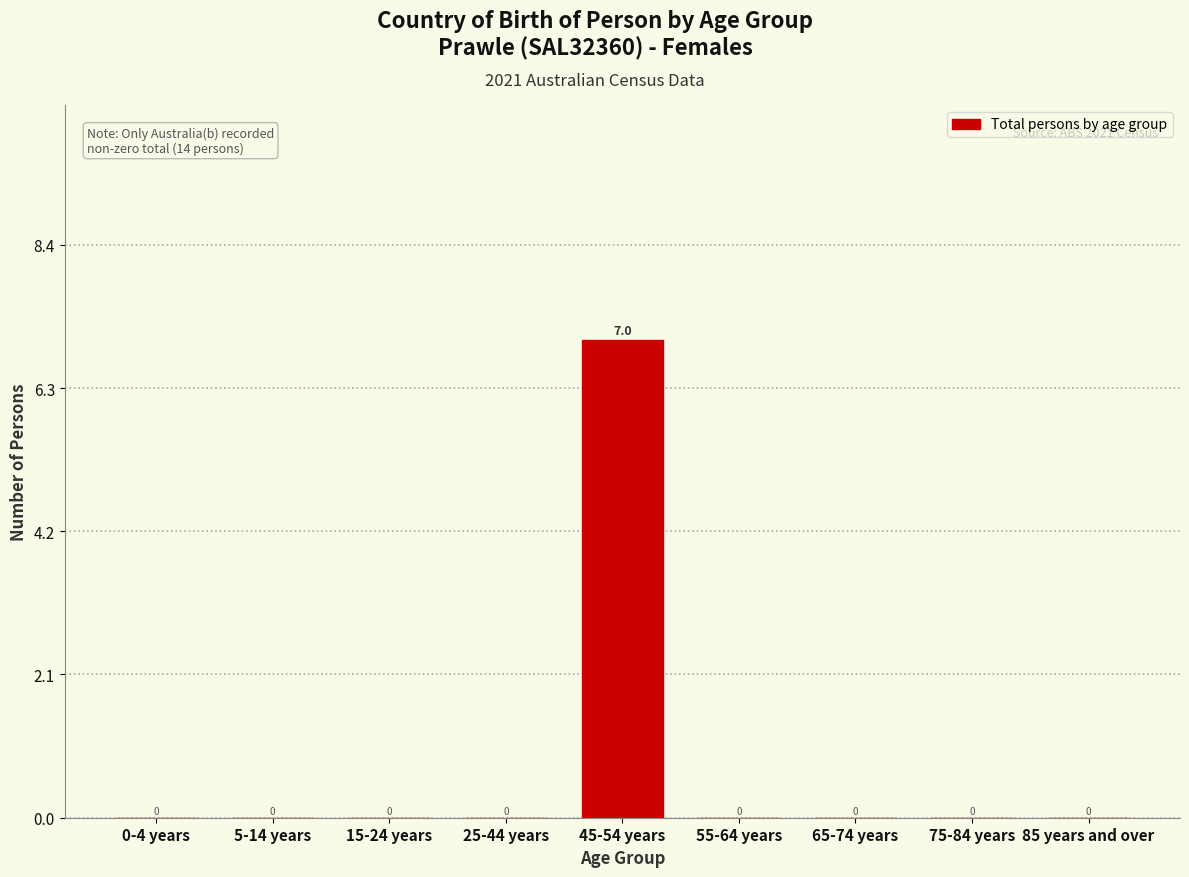

Reading left to right, what are all the values shown in this chart?

0-4 years=0	5-14 years=0	15-24 years=0	25-44 years=0	45-54 years=7	55-64 years=0	65-74 years=0	75-84 years=0	85 years and over=0